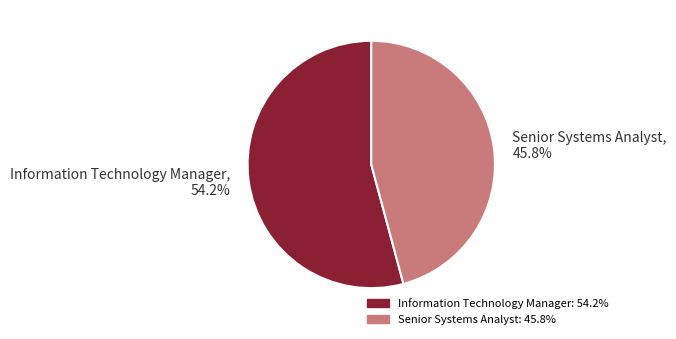

Rank the categories by value from highest to lowest.

Information Technology Manager, Senior Systems Analyst